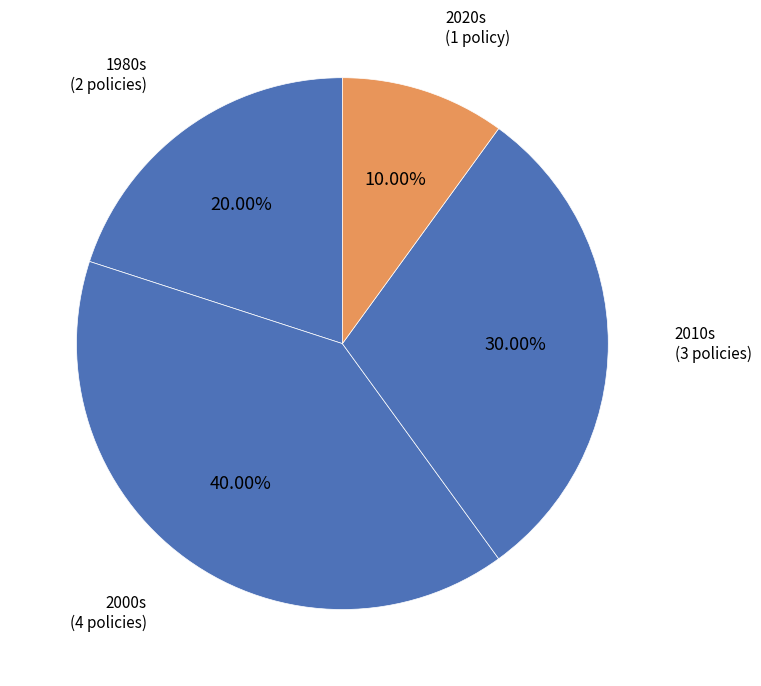

How many slices are in this pie chart?

4